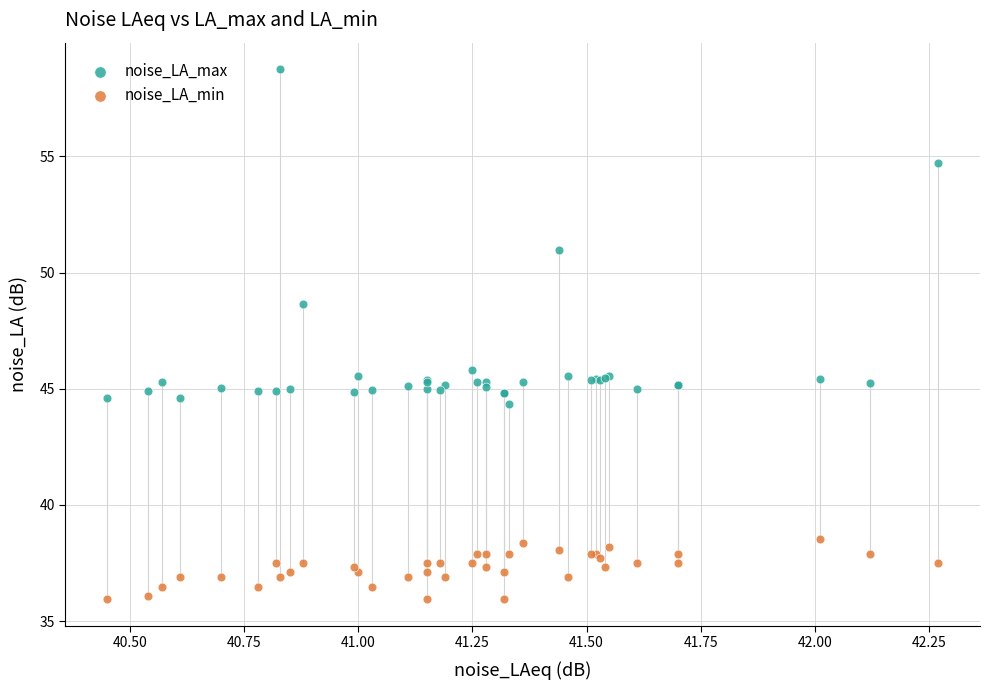

Across all series, what Y value is closest to 47?

45.8